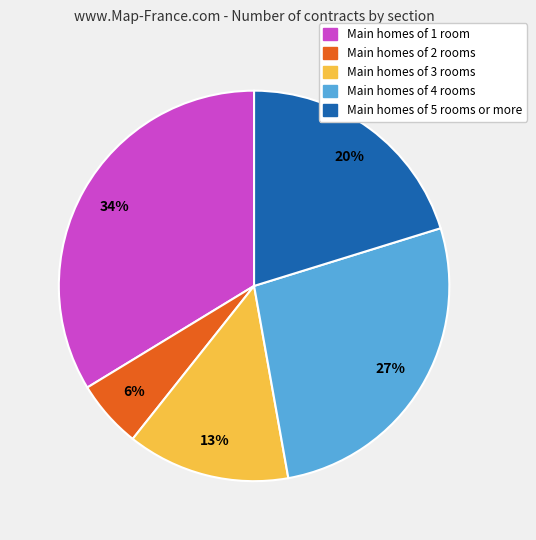

Which has a higher value, Main homes of 1 room or Main homes of 4 rooms?

Main homes of 1 room